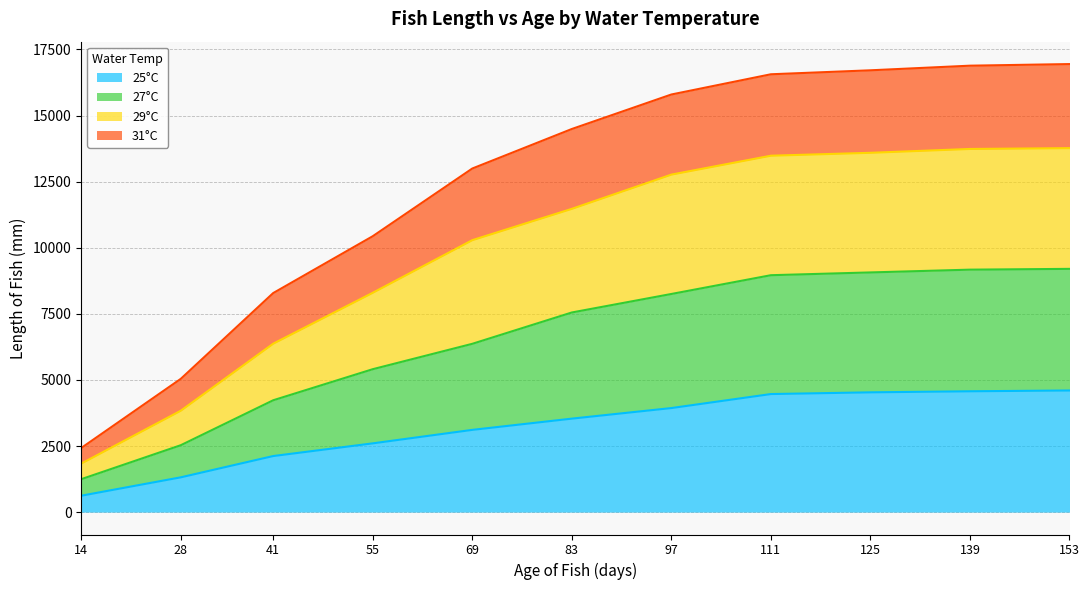

What are all the series names shown in the legend?

25°C, 27°C, 29°C, 31°C